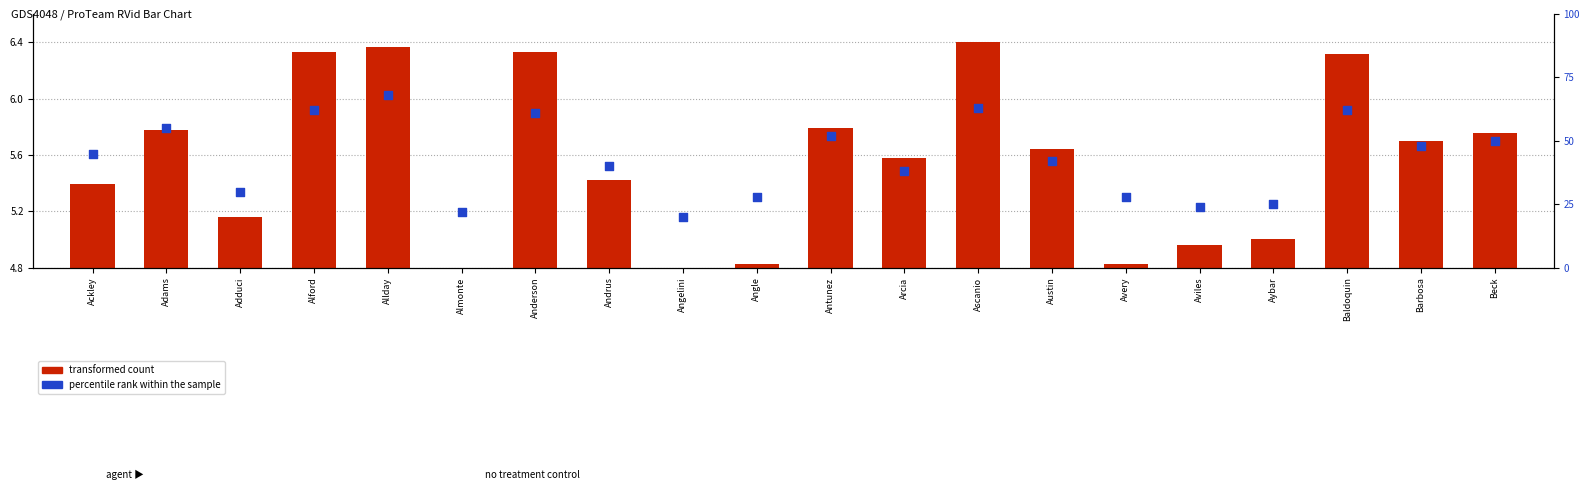

Which series contains the highest Y value?

percentile rank within the sample